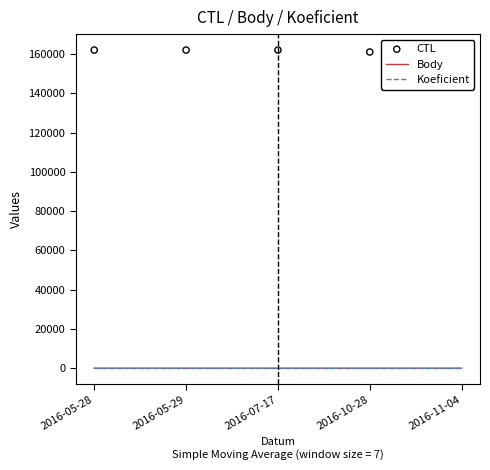

Is the value of Body at 2016-11-04 greater than the value of CTL at 2016-05-28?

No